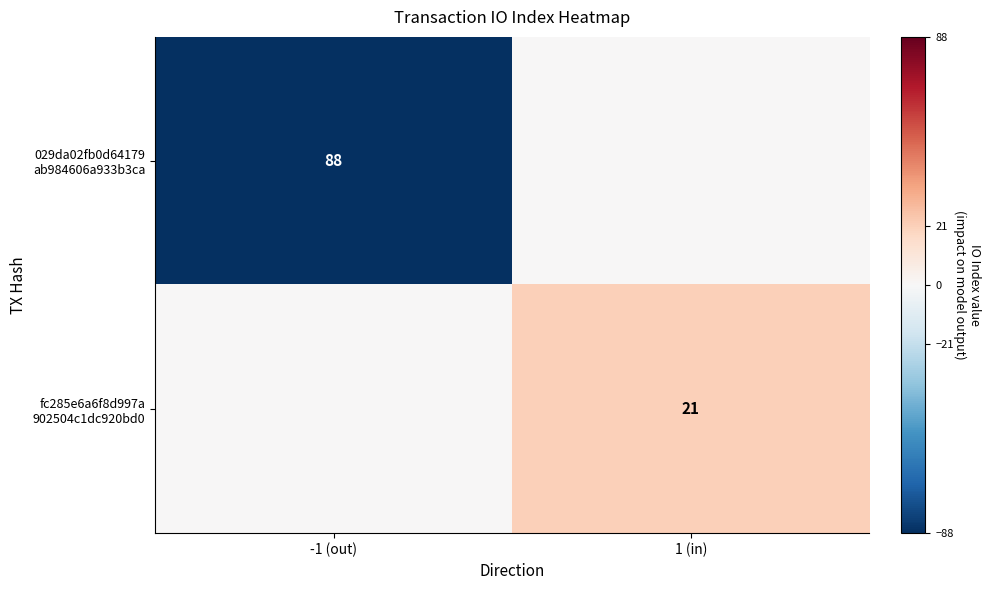

Rank the categories by fc285e6a6f8d997a 902504c1dc920bd0 value from highest to lowest.

1 (in), -1 (out)